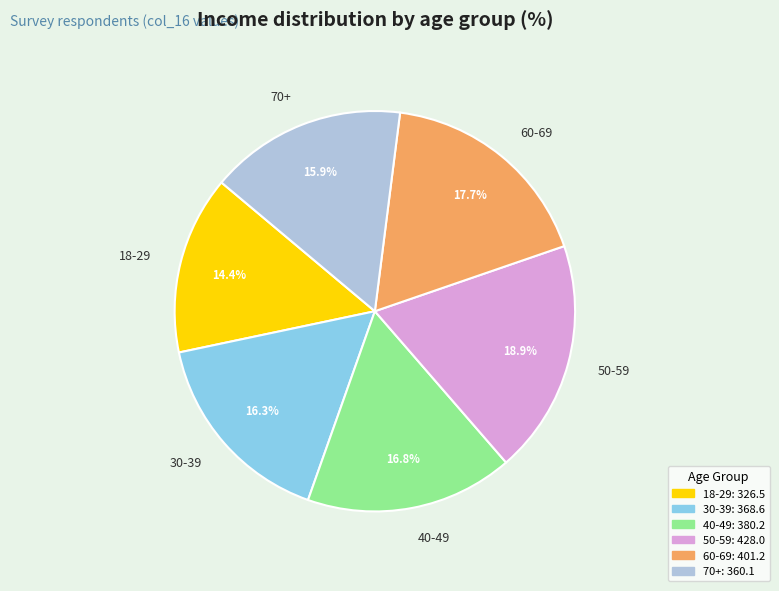

Which slice is the smallest?

18-29